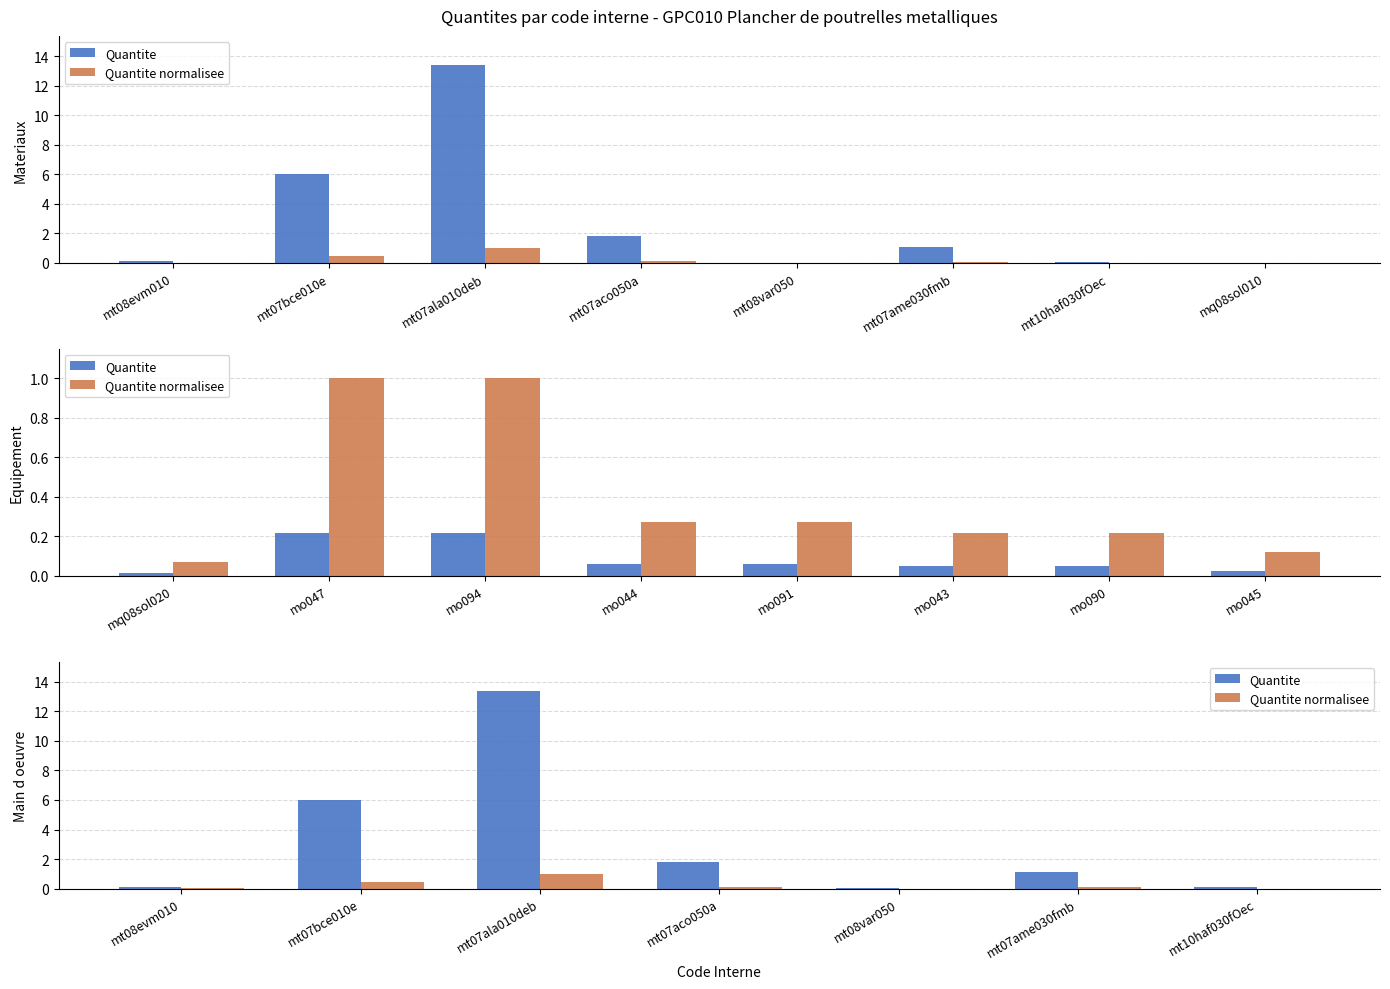

Where is Quantite normalisee nearest to the value 0?

mt08var050